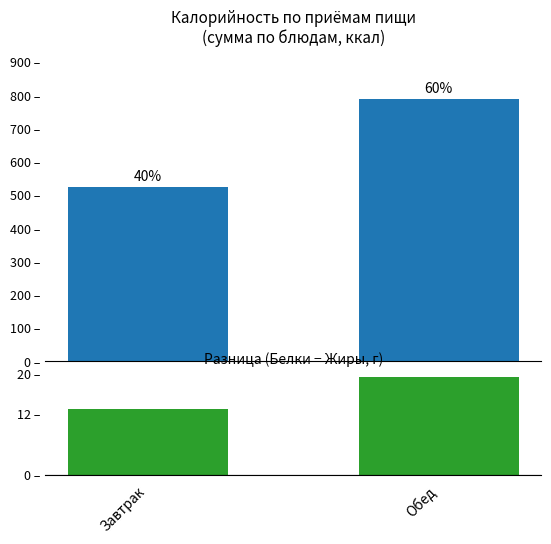

Reading right to left, list all the values displayed in this chart.

Калорийность: 790.0	523.5
Белки − Жиры (г): 19.4	13.1